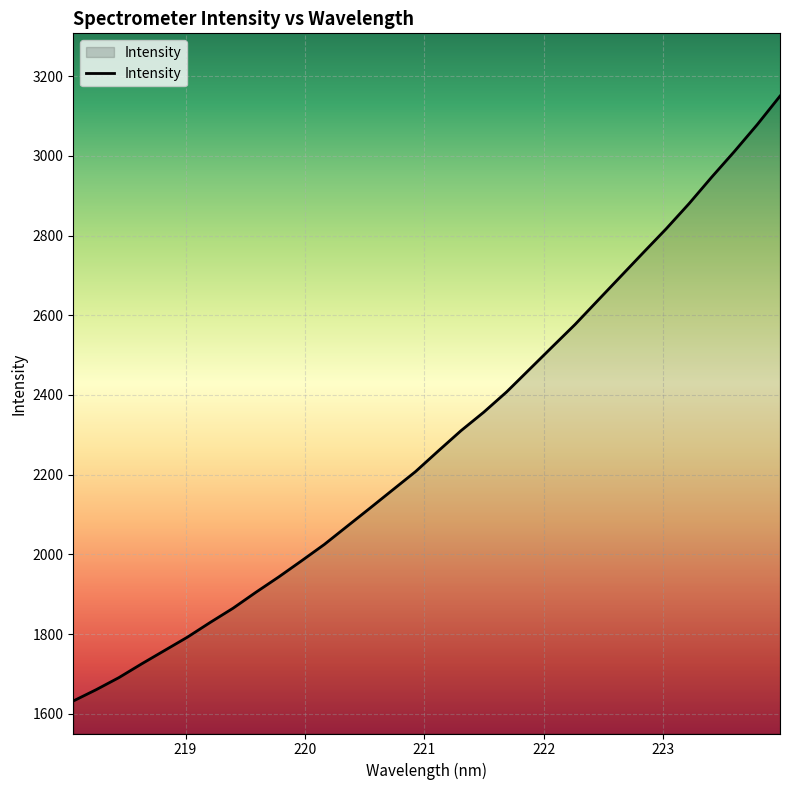

What is the maximum value shown in the chart?

3150.1